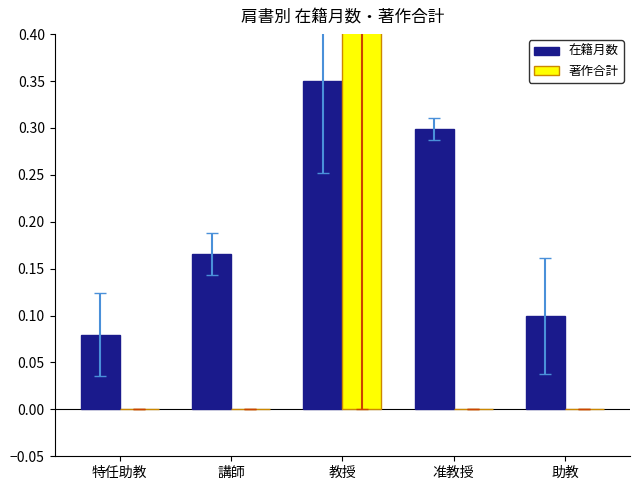

Count the number of data series in this chart.

2